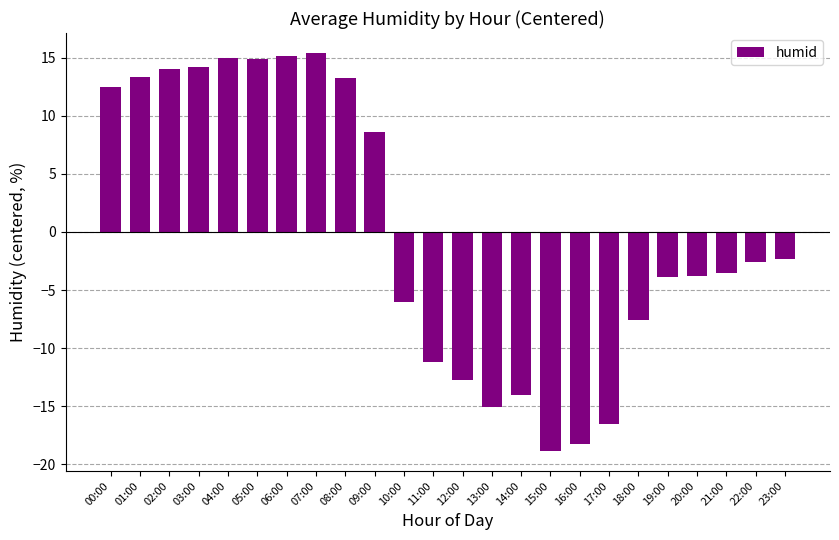

How many distinct data groups are displayed?

1